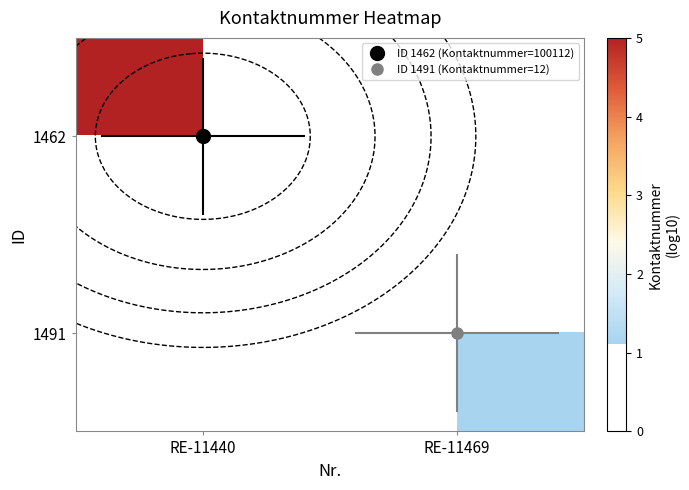

List the labels in order of 1491 value, largest first.

RE-11440, RE-11469